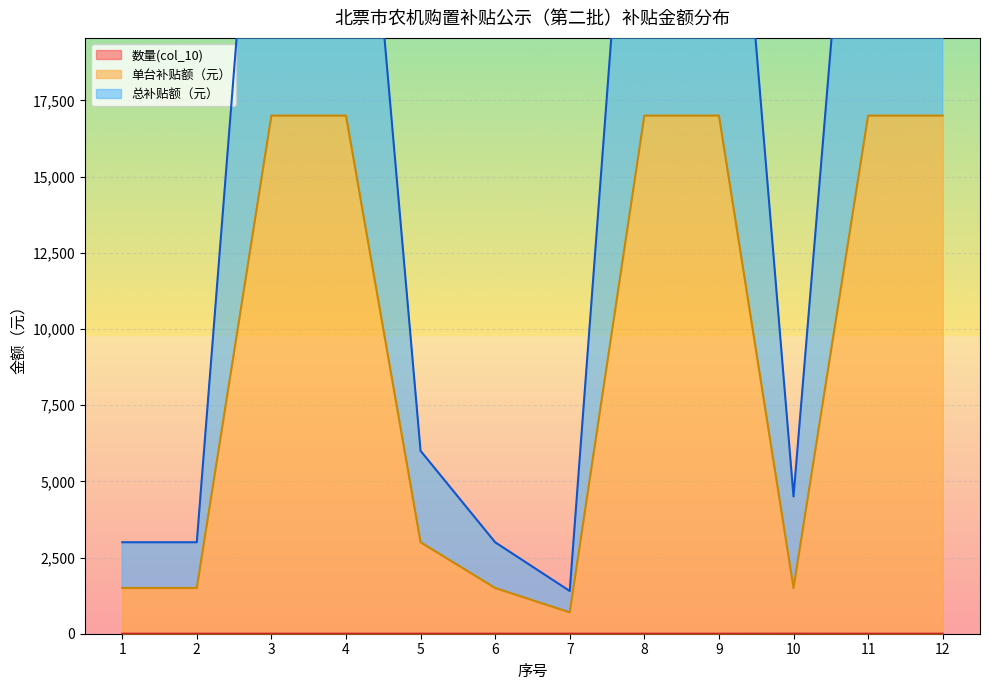

Where is 总补贴额（元） nearest to the value 17701?

5